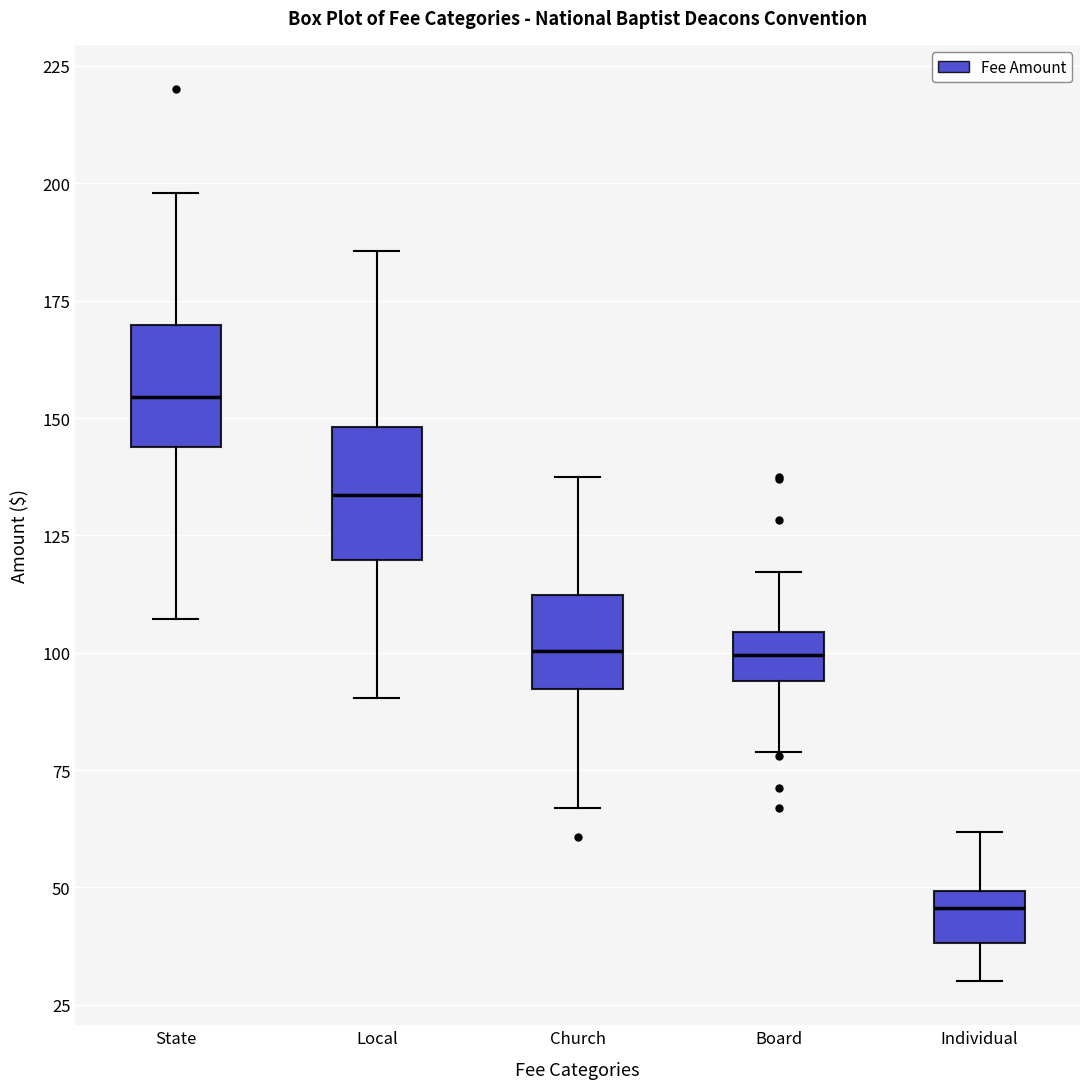

Reading left to right, transcribe this box plot: for each box, give where its median line is, the range the box spans, and where its two whiskers end, as read against the y-axis. The values are not printed on the chart, so give them approximately, as read against the axis.

State: median 155, box 145 to 170, whiskers 105 to 200
Local: median 135, box 120 to 150, whiskers 90 to 185
Church: median 100, box 90 to 110, whiskers 65 to 140
Board: median 100, box 95 to 105, whiskers 80 to 115
Individual: median 45, box 40 to 50, whiskers 30 to 60